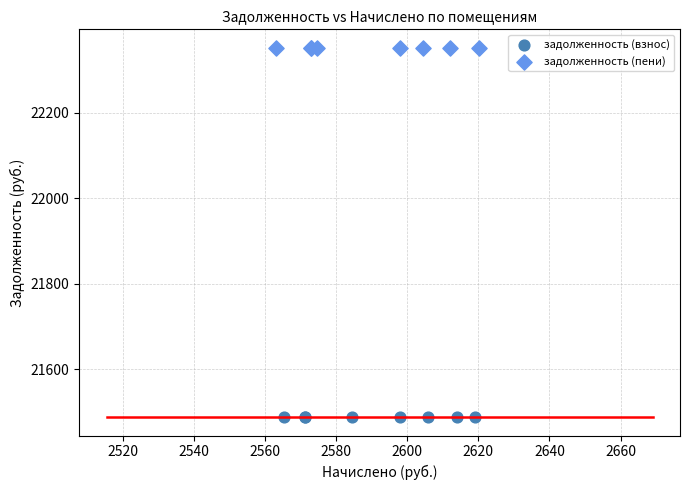

Which series reaches the minimum Y coordinate?

задолженность (взнос)